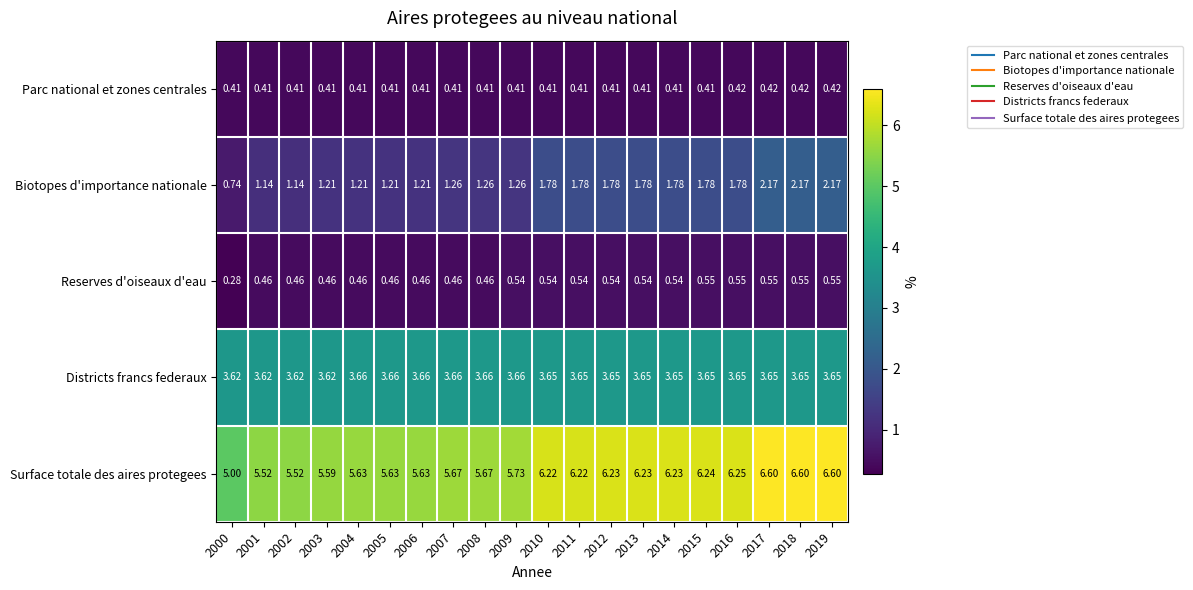

At 2018, list the series in order from smallest to largest.

Parc national et zones centrales, Reserves d'oiseaux d'eau, Biotopes d'importance nationale, Districts francs federaux, Surface totale des aires protegees